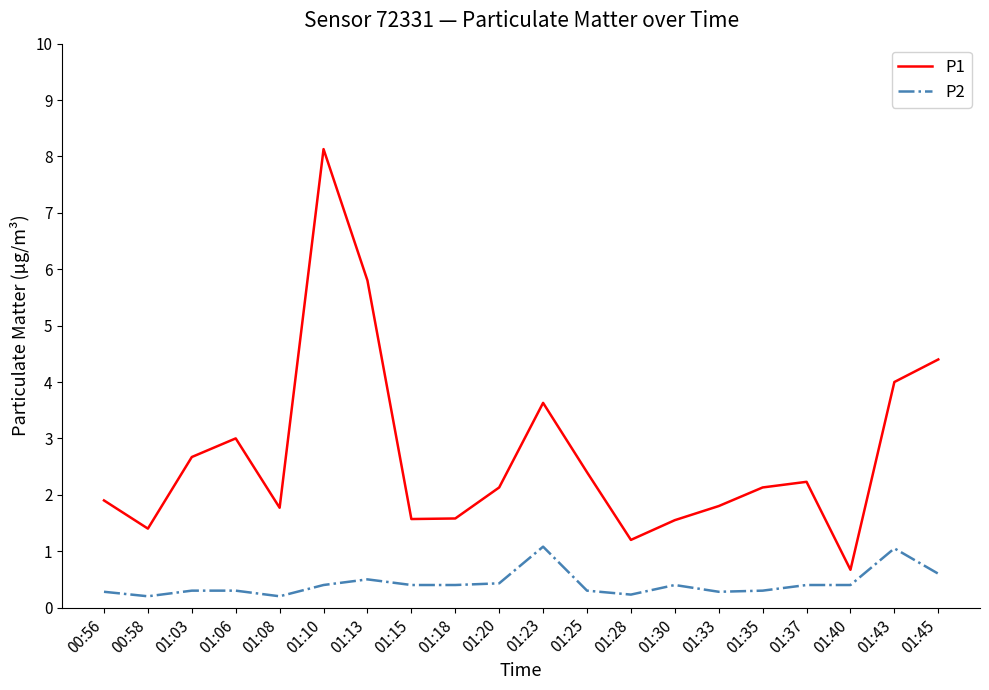

True or false: P1 has a value of 0.9 at 00:56.

False